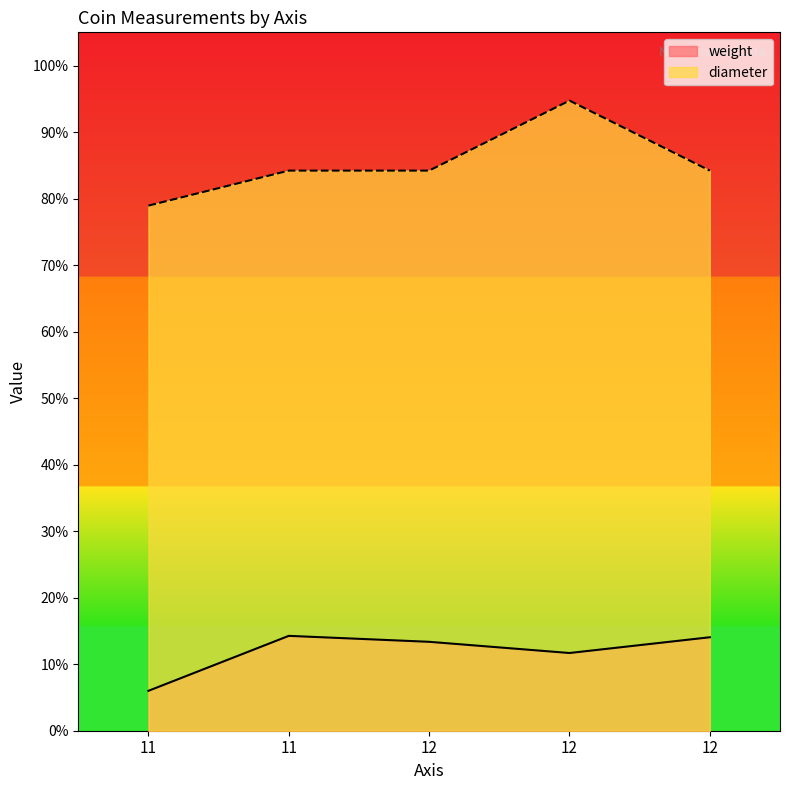

Does the chart display data point markers on the line(s)?

No